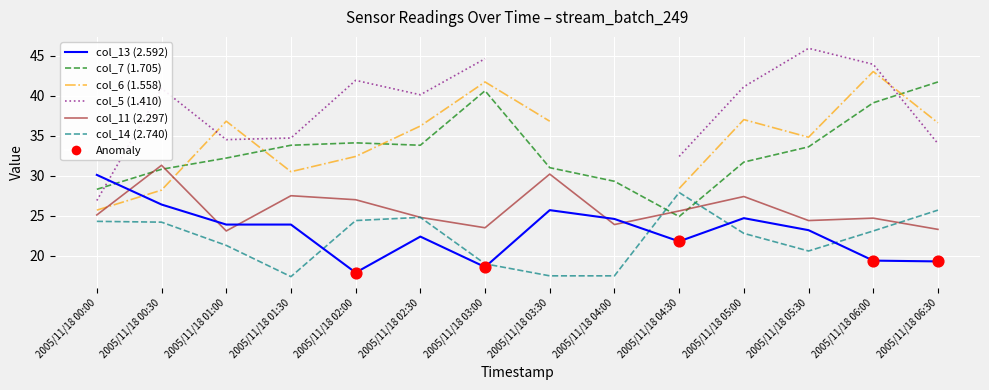

Which series contains the lowest Y value?

col_14 (2.740)